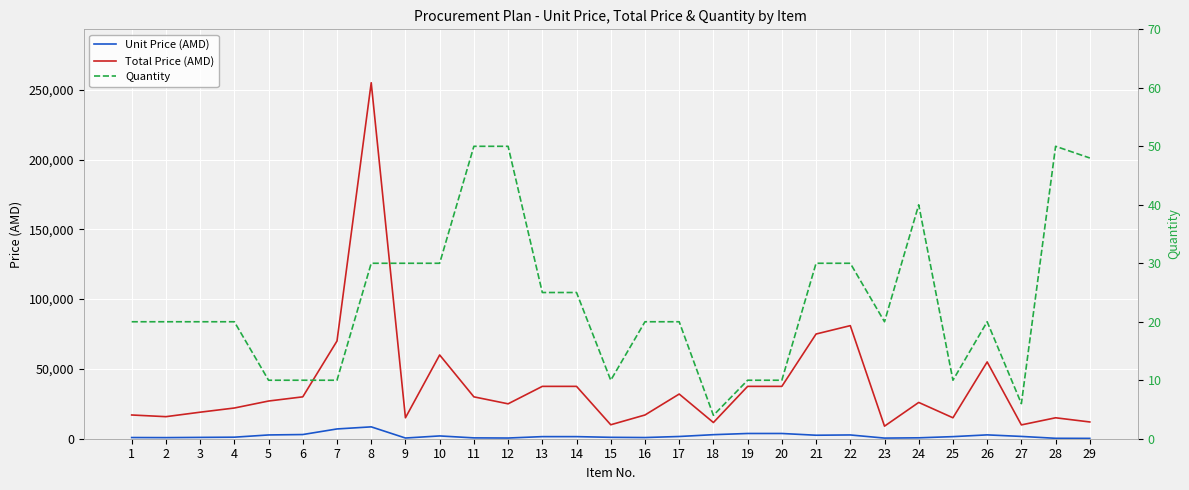

How many interior local peaks does the Unit Price (AMD) series have?

4